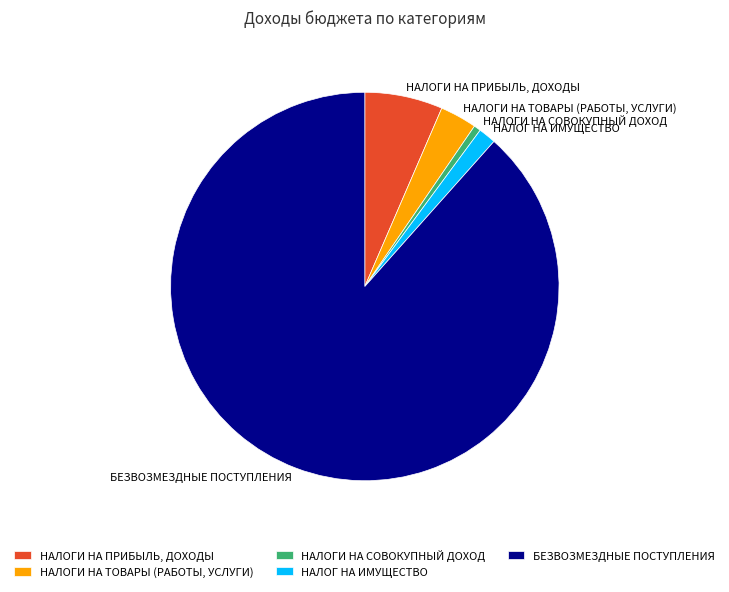

Is БЕЗВОЗМЕЗДНЫЕ ПОСТУПЛЕНИЯ the majority of the pie?

Yes